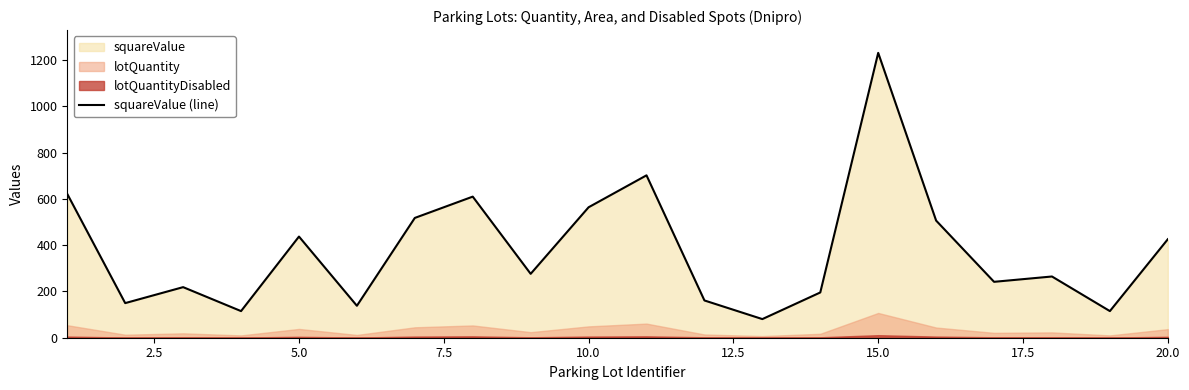

What is the lowest value of the squareValue (line) series?

80.5